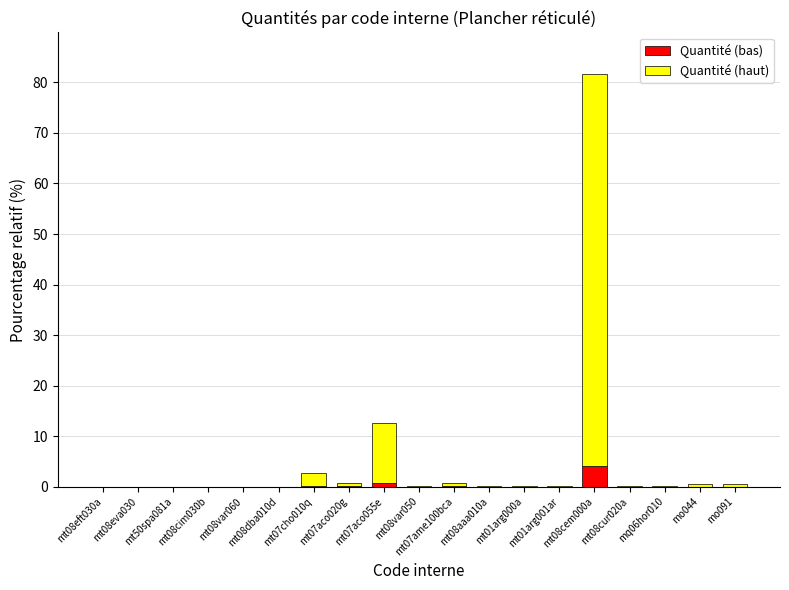

What is the label of the 18th bar from the right?

mt08eva030